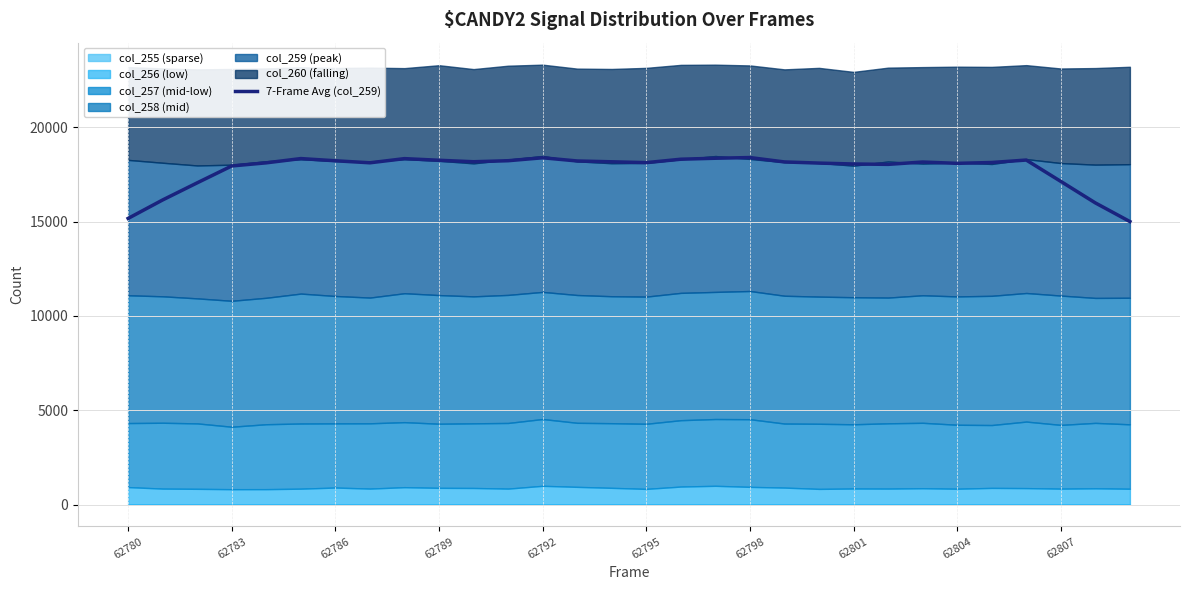

The value of 7-Frame Avg (col_259) at 62801 is 24846.4. True or false?

False